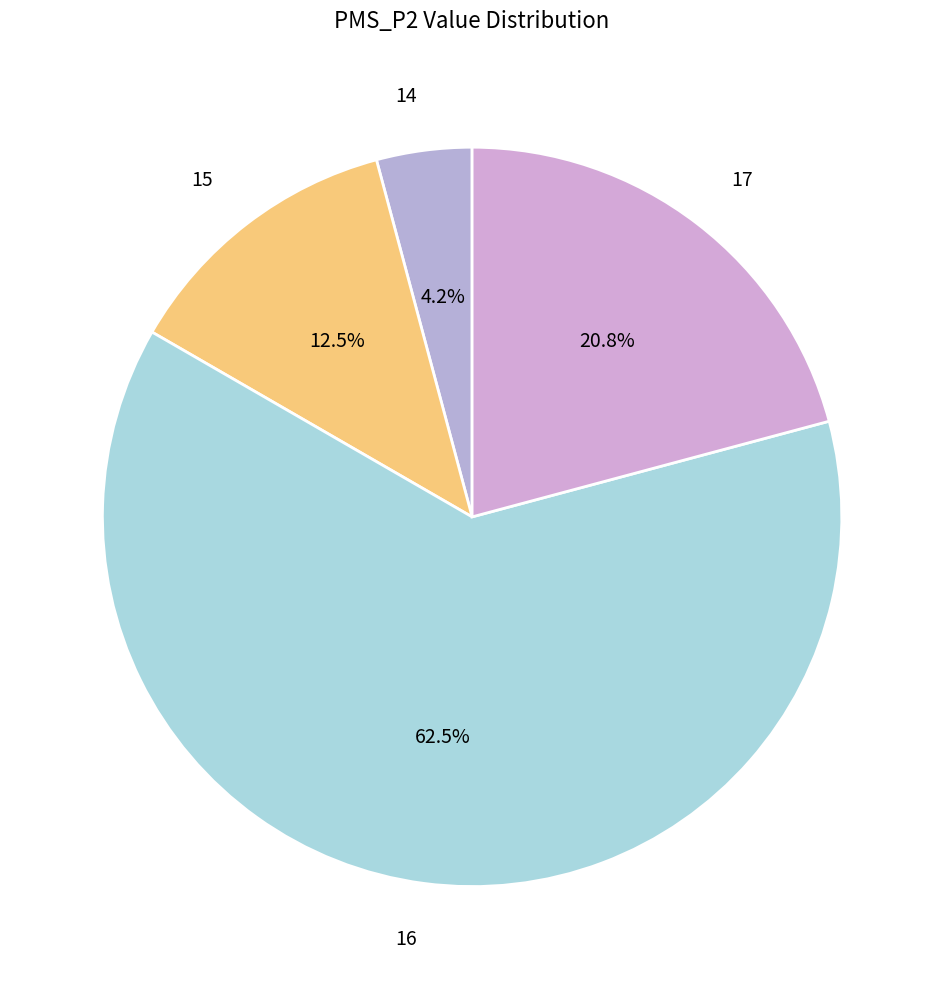

Count the number of slices in the pie.

4